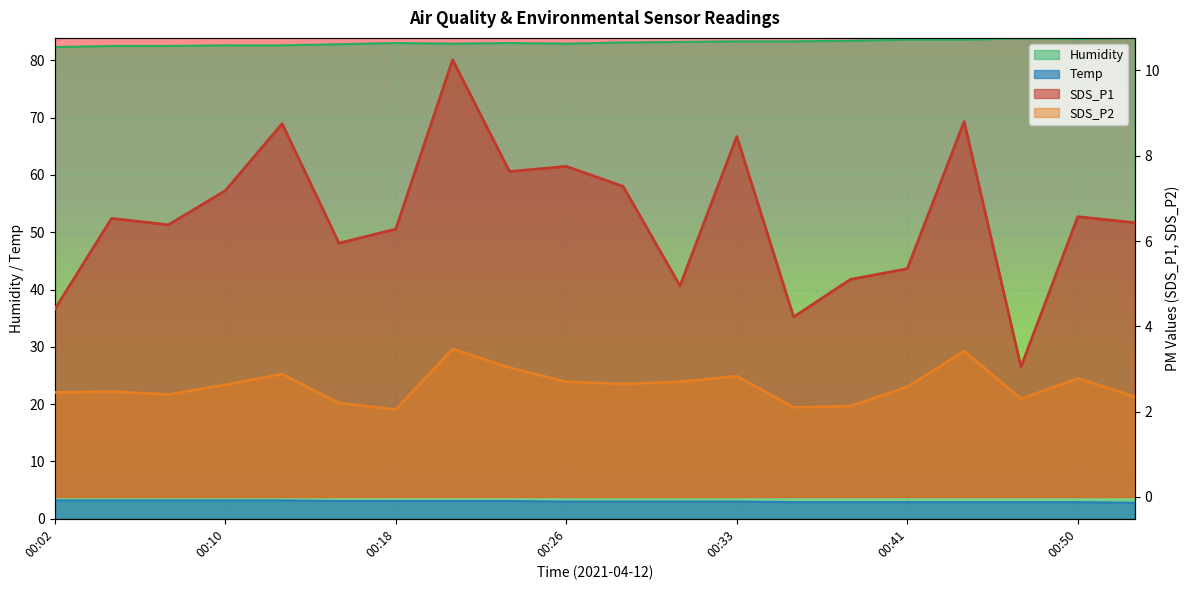

How many lines are shown in the chart?

4